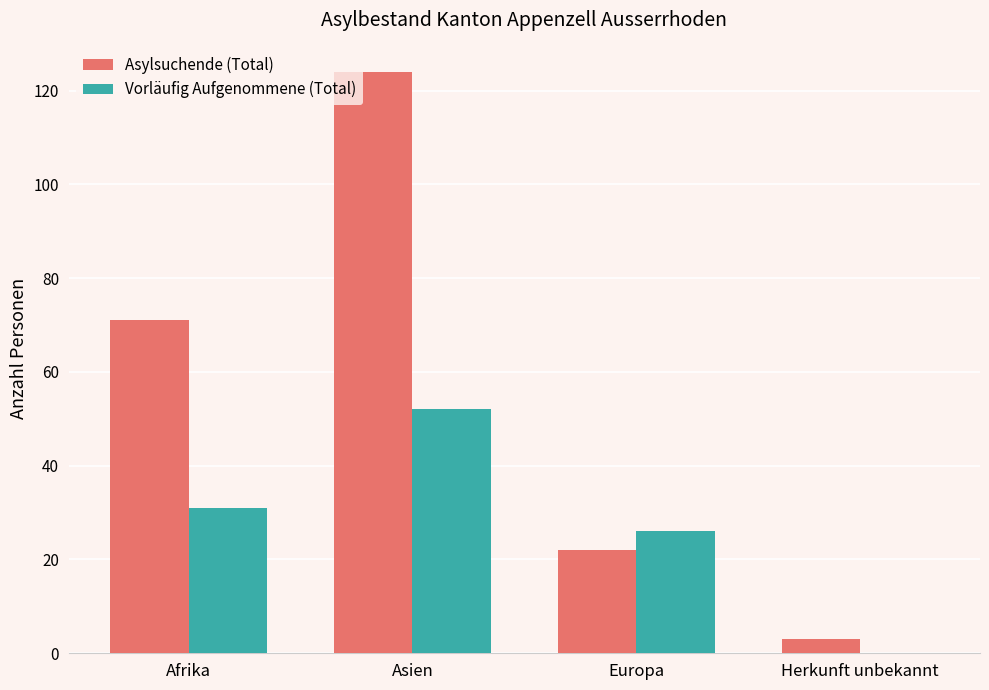

Reading left to right, transcribe all the data shown in this chart.

Asylsuchende (Total): Afrika=71	Asien=124	Europa=22	Herkunft unbekannt=3
Vorläufig Aufgenommene (Total): Afrika=31	Asien=52	Europa=26	Herkunft unbekannt=0